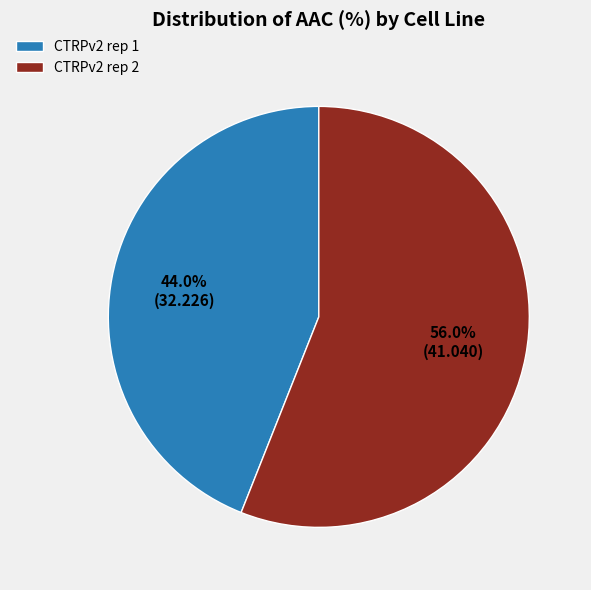

What is the total percentage of CTRPv2 rep 2 and CTRPv2 rep 1?

100.0%